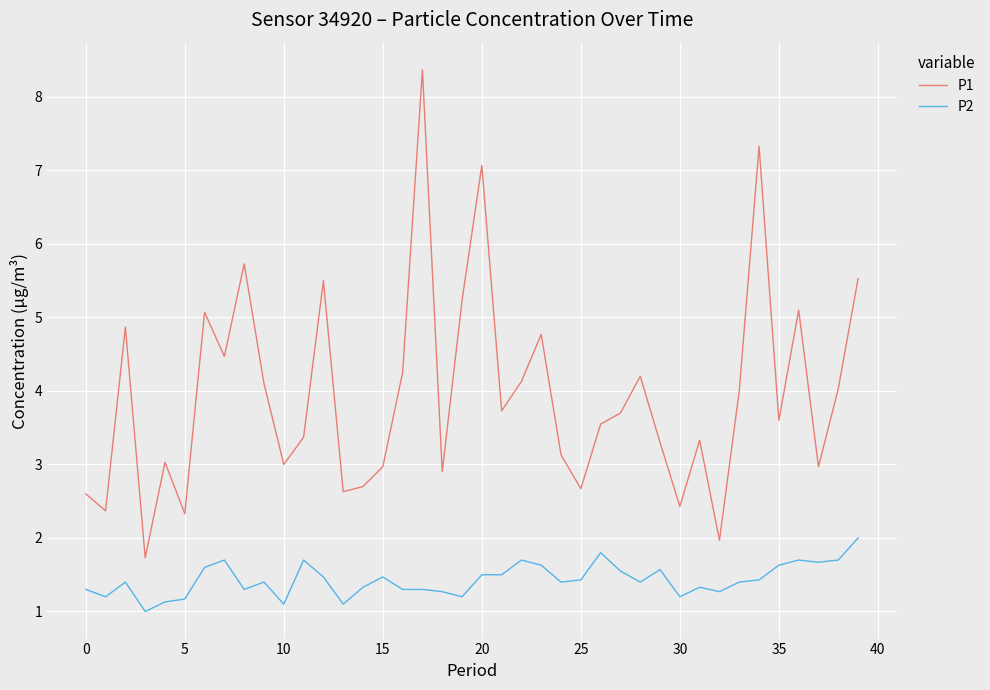

Which series has the widest spread of values?

P1